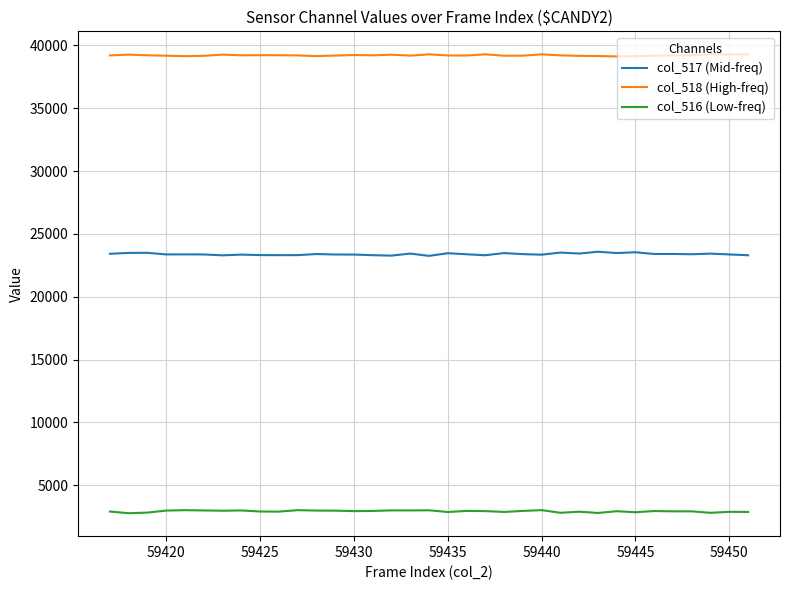

True or false: col_516 (Low-freq) and col_518 (High-freq) intersect in this chart.

False